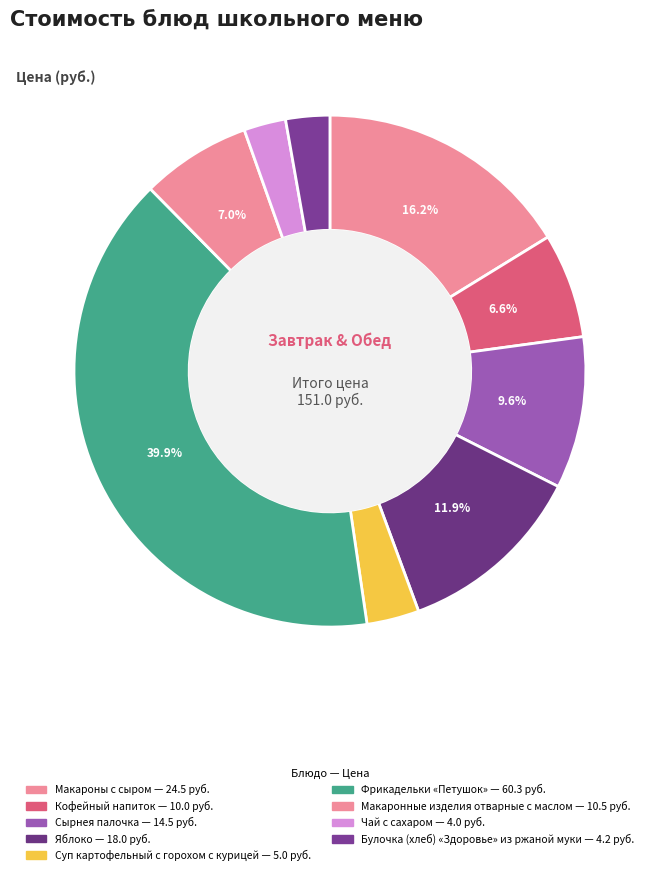

Which has a higher value, Булочка (хлеб) «Здоровье» из ржаной муки or Суп картофельный с горохом с курицей?

Суп картофельный с горохом с курицей